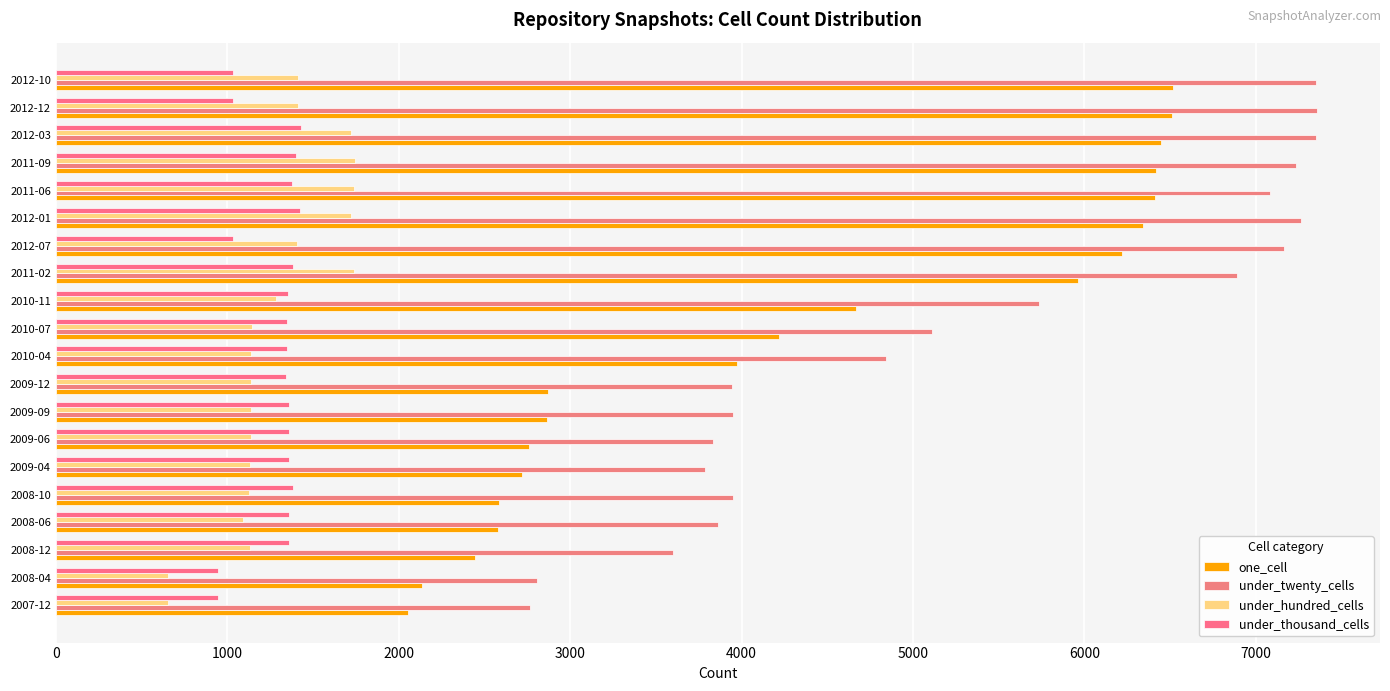

How many data points in under_twenty_cells are less than 5113?

10